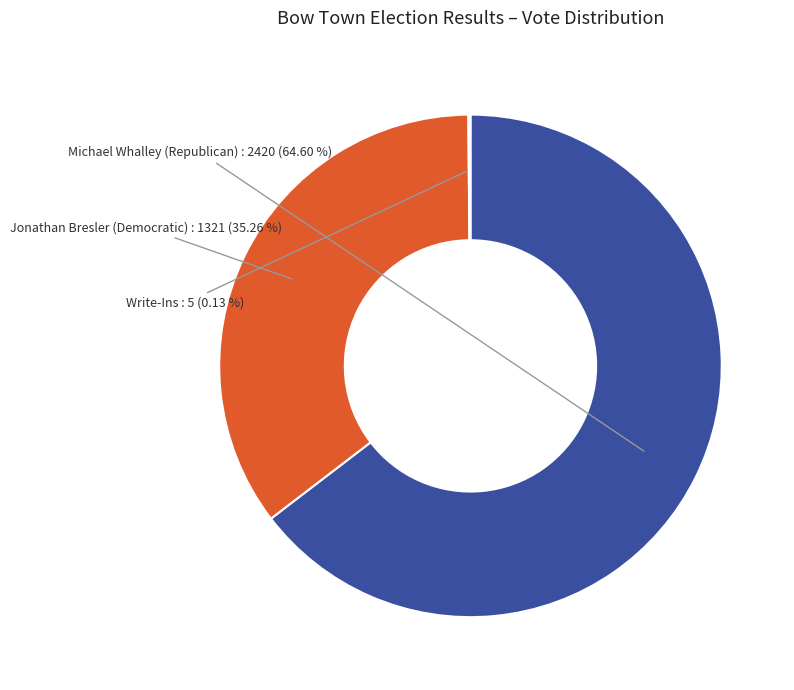

Does any single category account for the majority?

Yes